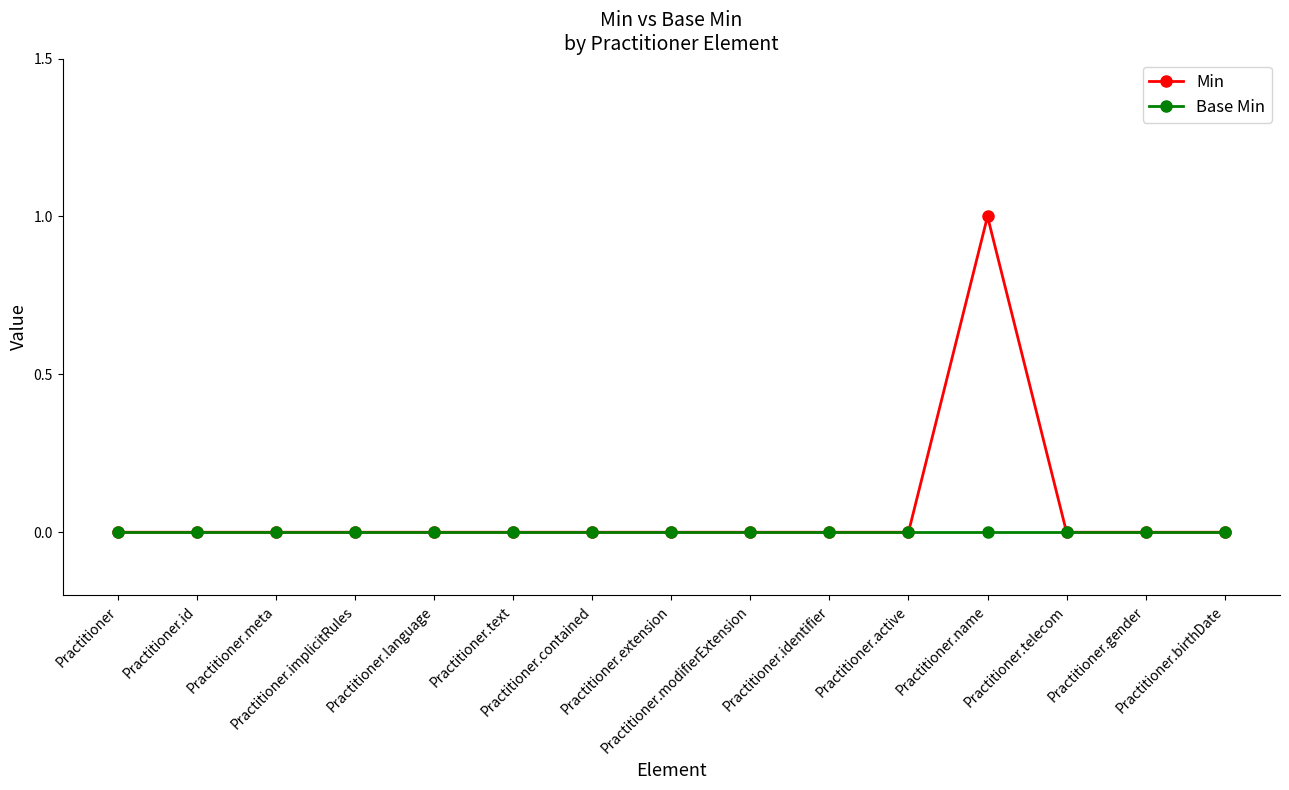

Is this an area chart (filled region under the line)?

No